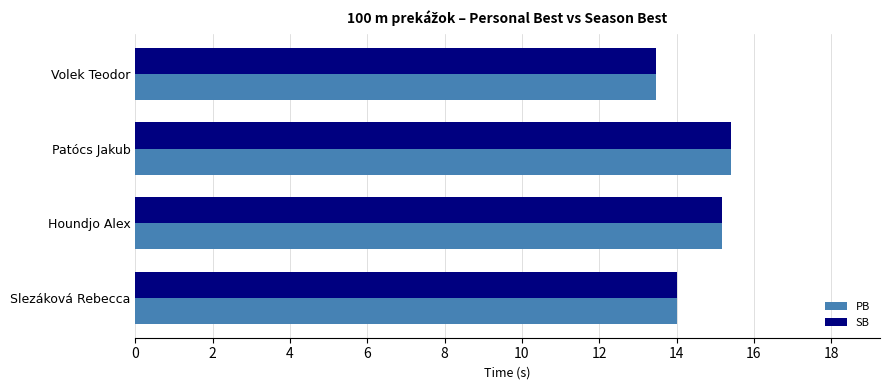

The value of PB at Volek Teodor is 13.5. True or false?

True